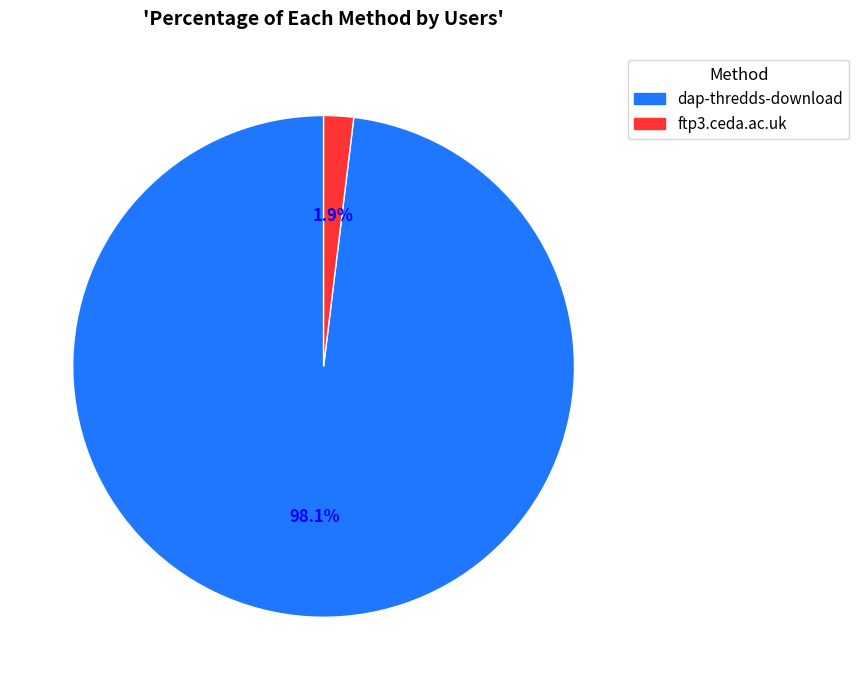

Combined, do dap-thredds-download and ftp3.ceda.ac.uk account for over 50%?

Yes